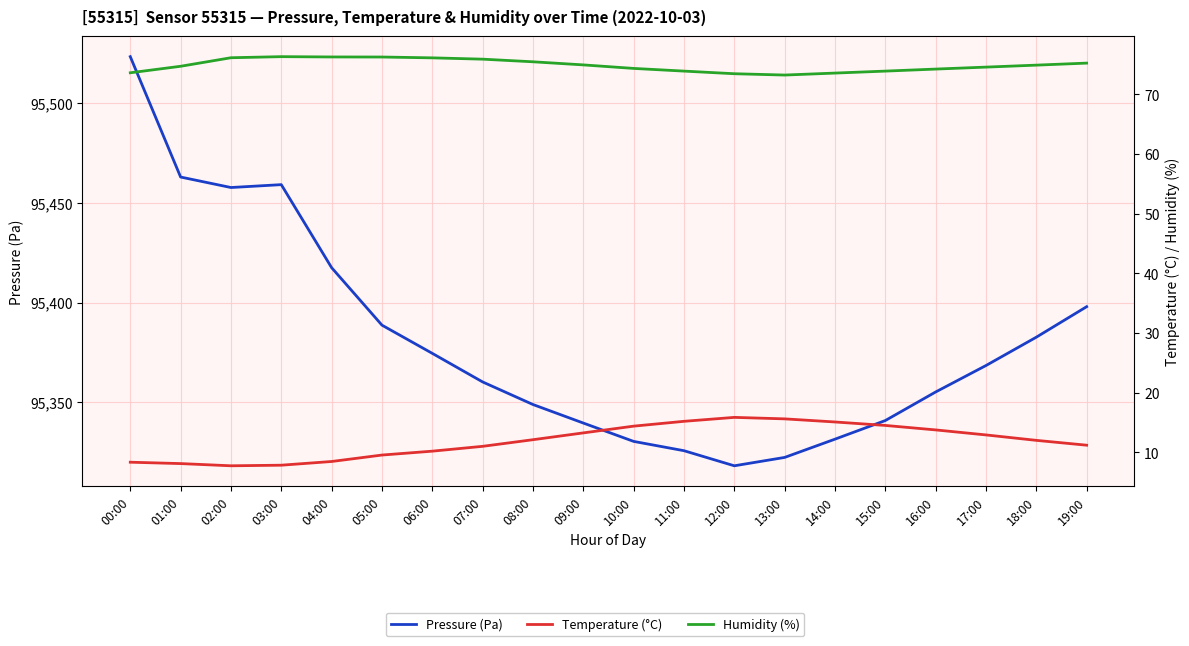

At which category does Temperature (°C) reach its first local peak?

12:00